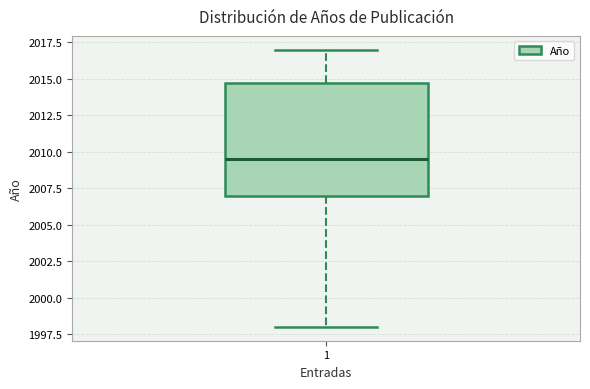

Transcribe this box plot: give where the median line is, the range the box spans, and where the two whiskers end, as read against the y-axis. The values are not printed on the chart, so give them approximately, as read against the axis.

median 2009.5, box 2007.0 to 2015.0, whiskers 1998.0 to 2017.0